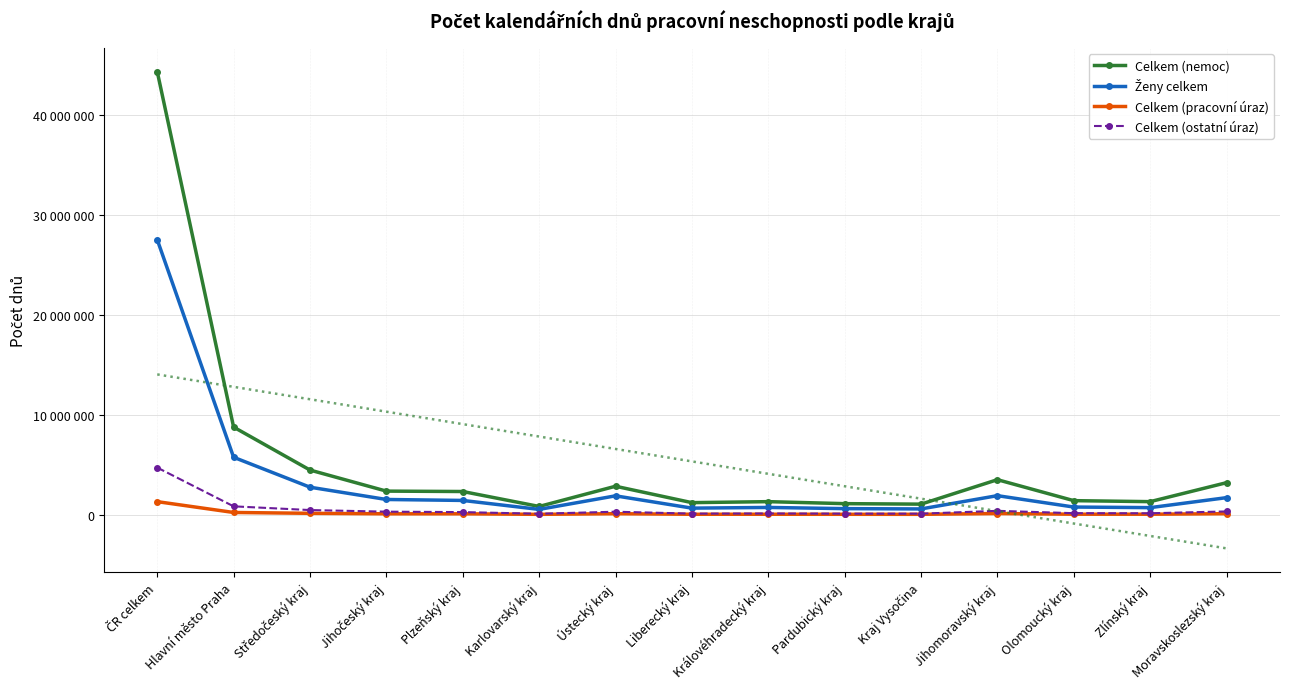

What is the value of the Celkem (ostatní úraz) point at the 15th from the left?

320000